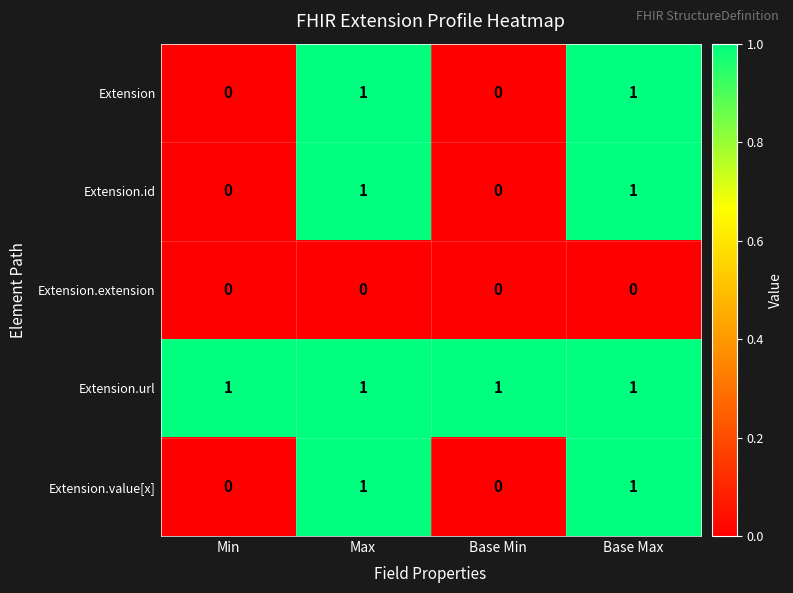

The value of Extension at Min is 1. True or false?

False